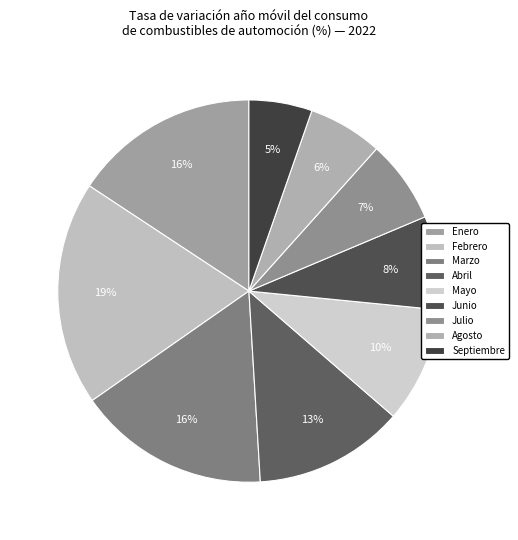

To the nearest percent, what is the difference between the Enero and Junio slice percentages?

8%